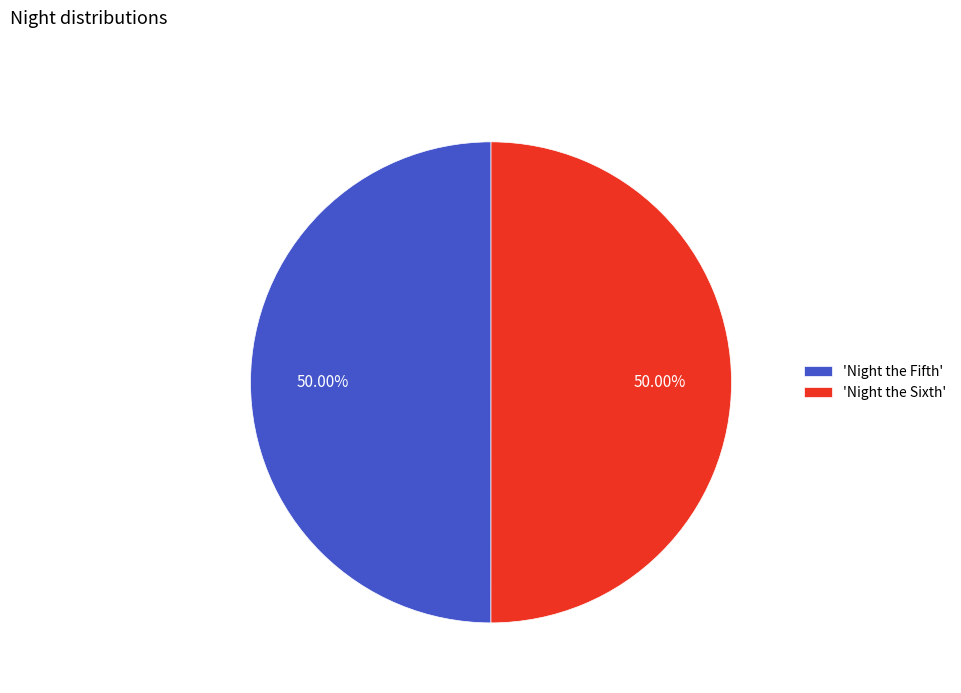

Combined, do 'Night the Fifth' and 'Night the Sixth' account for over 50%?

Yes